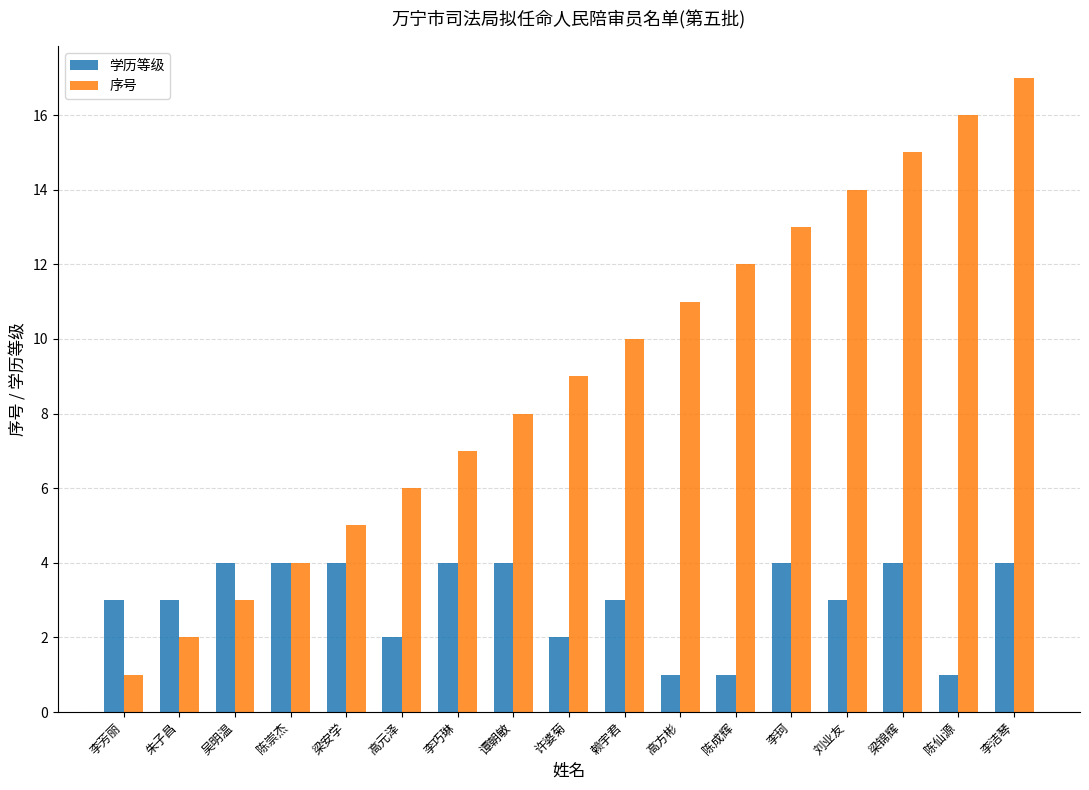

What is the label of the 5th bar from the left?

梁安学